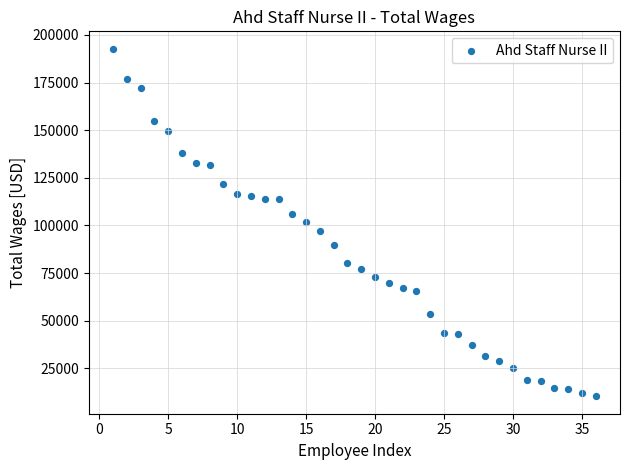

What is the range of X values (max minus min)?

35